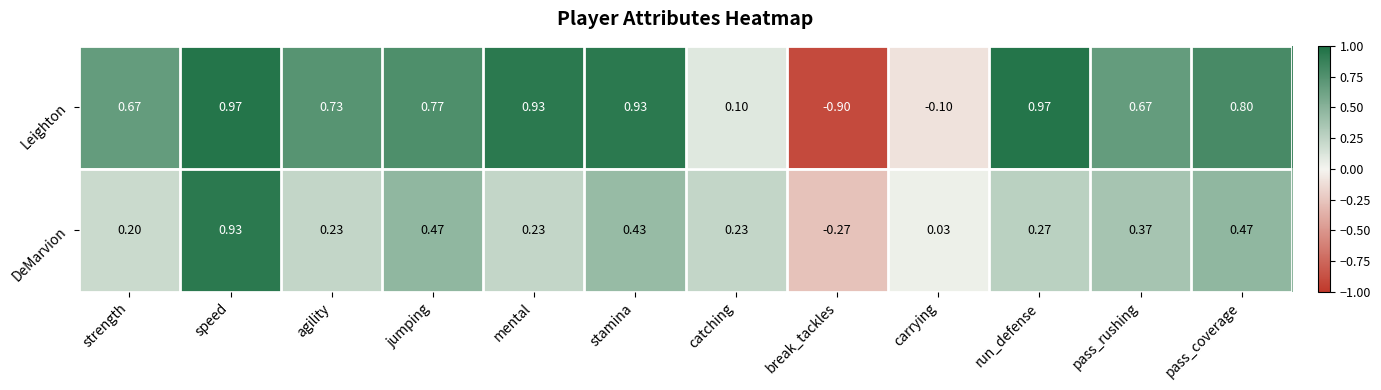

Is the value of DeMarvion at mental greater than the value of Leighton at mental?

No